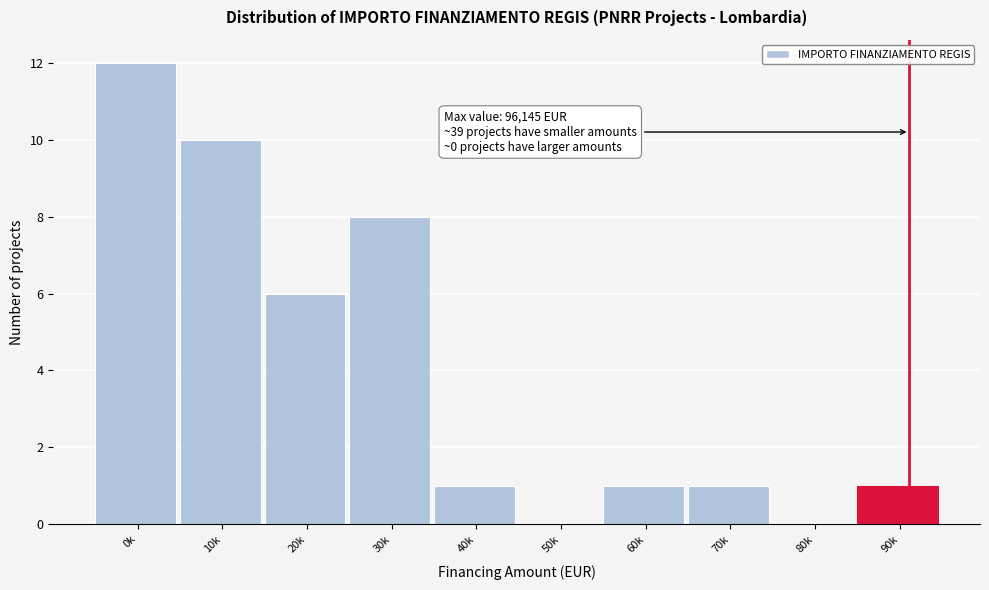

Reading right to left, what are all the values shown in this chart?

90k=1	80k=0	70k=1	60k=1	50k=0	40k=1	30k=8	20k=6	10k=10	0k=12